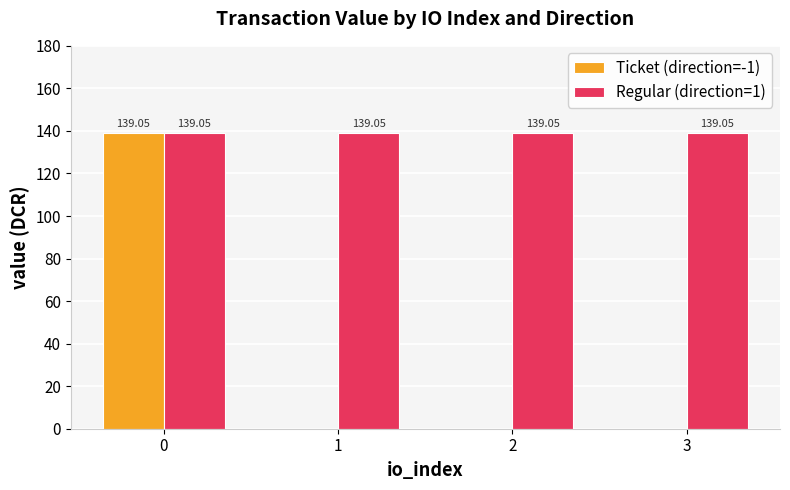

True or false: Regular (direction=1) has a value of 139.0 at 1.

True